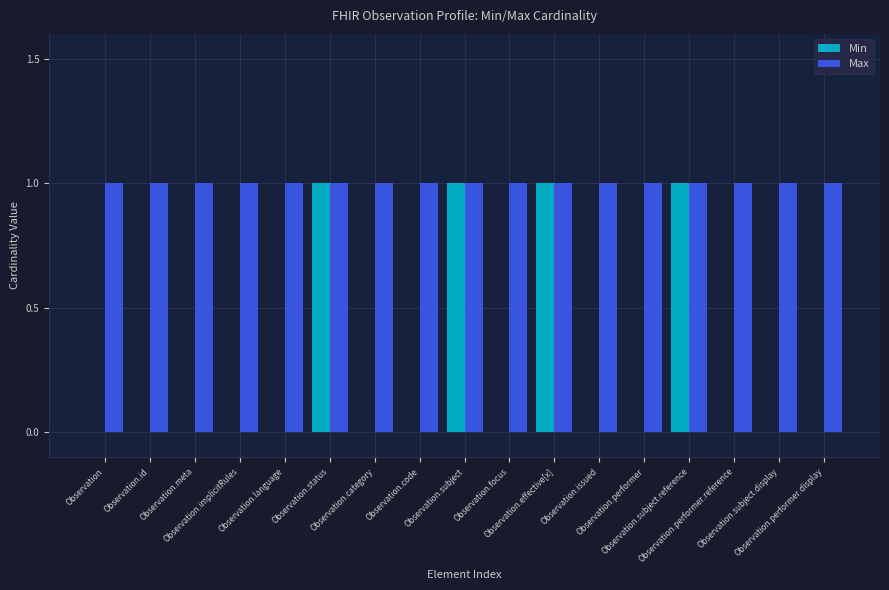

True or false: Max has a value of 1 at Observation.subject.reference.

True